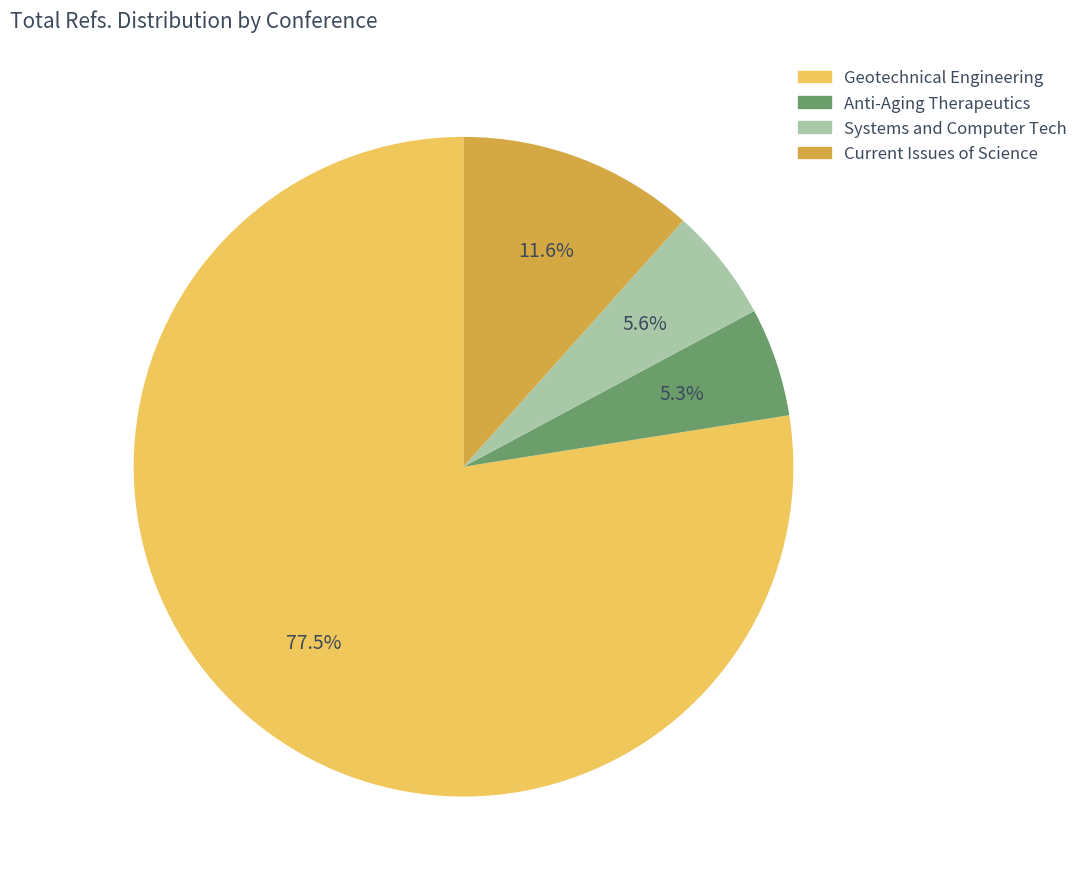

Is there any slice that represents more than half of the pie?

Yes